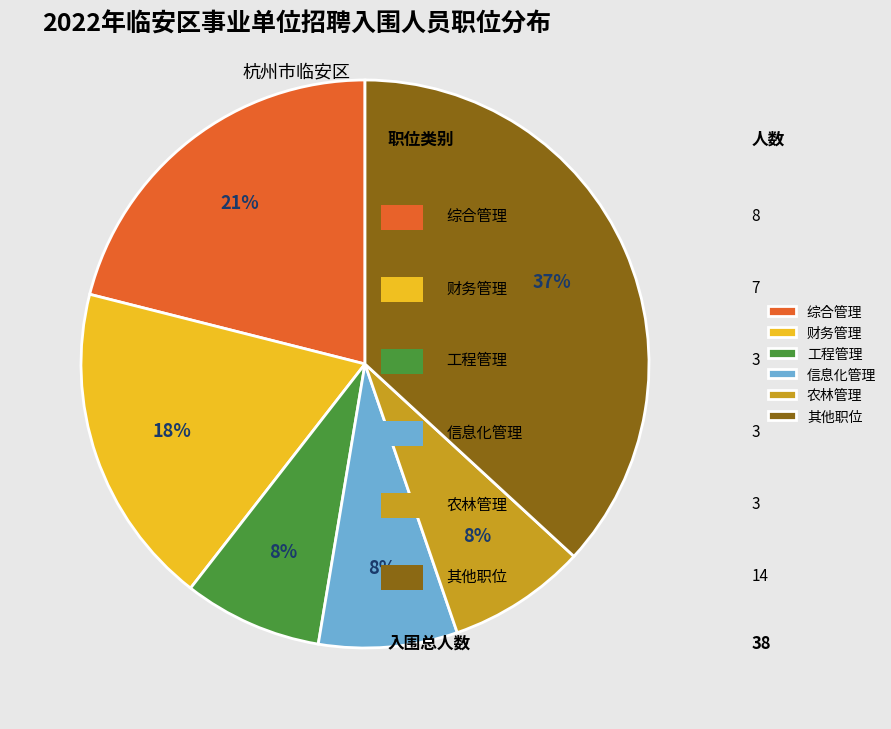

How many segments does this pie chart have?

6